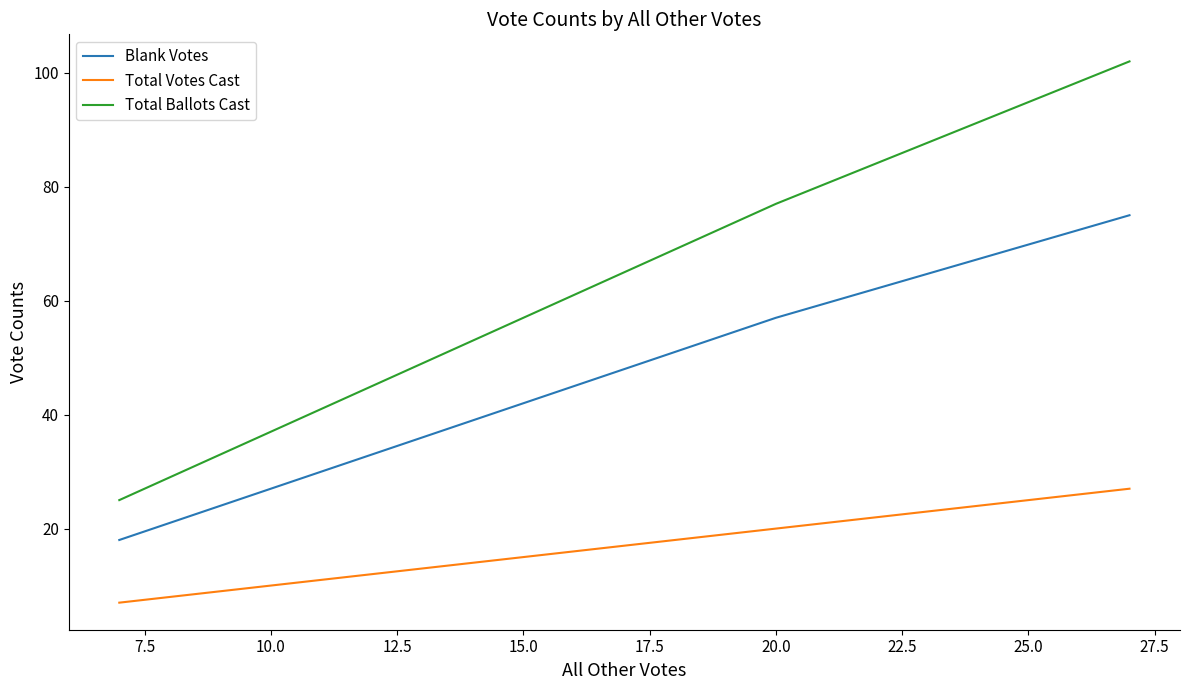

Which series has the largest total across all categories?

Total Ballots Cast